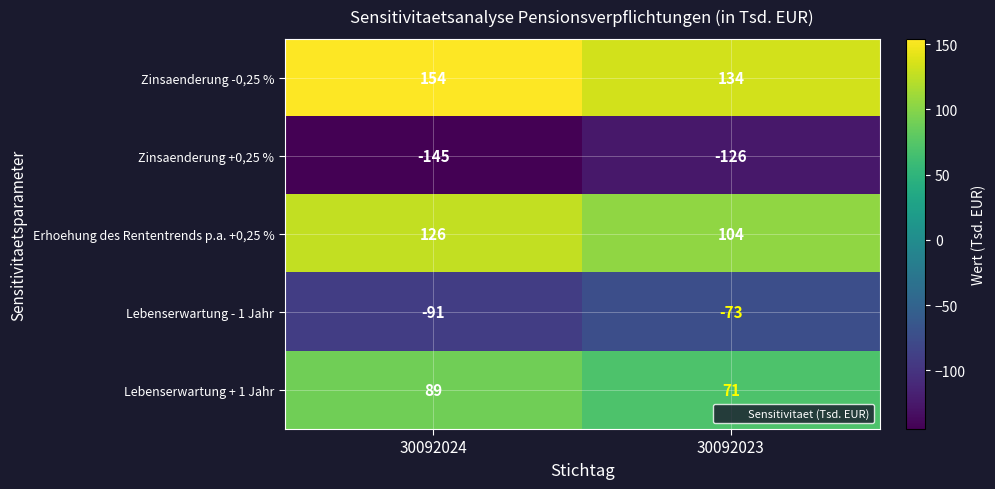

What is the difference between the highest and lowest values at 30092023?

260